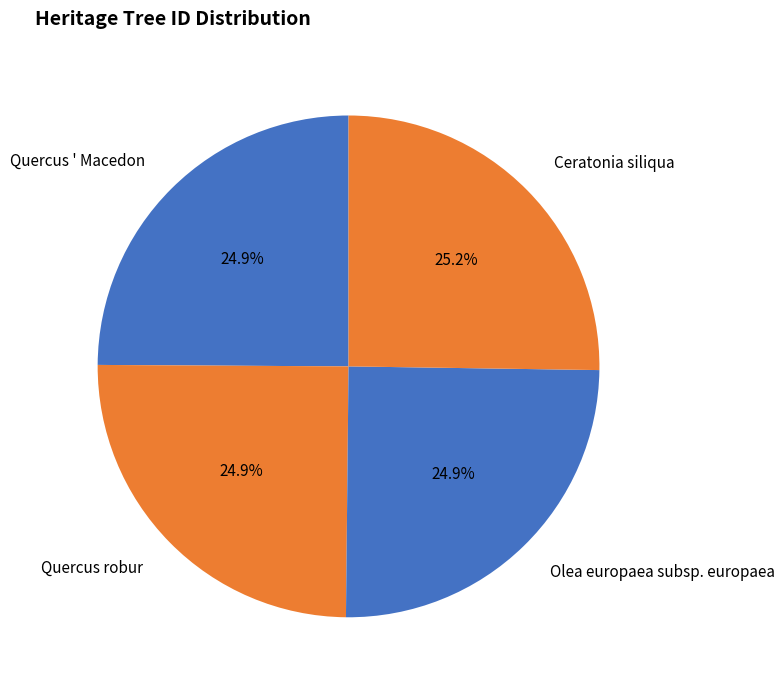

Do Ceratonia siliqua and Quercus ' Macedon together represent more than half of the pie?

Yes